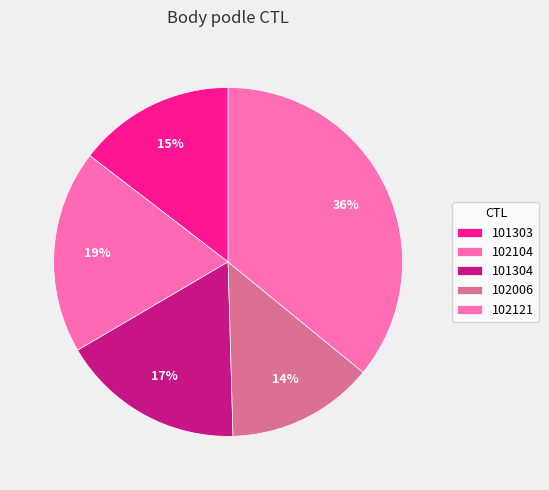

What is the largest slice in the pie chart?

102121